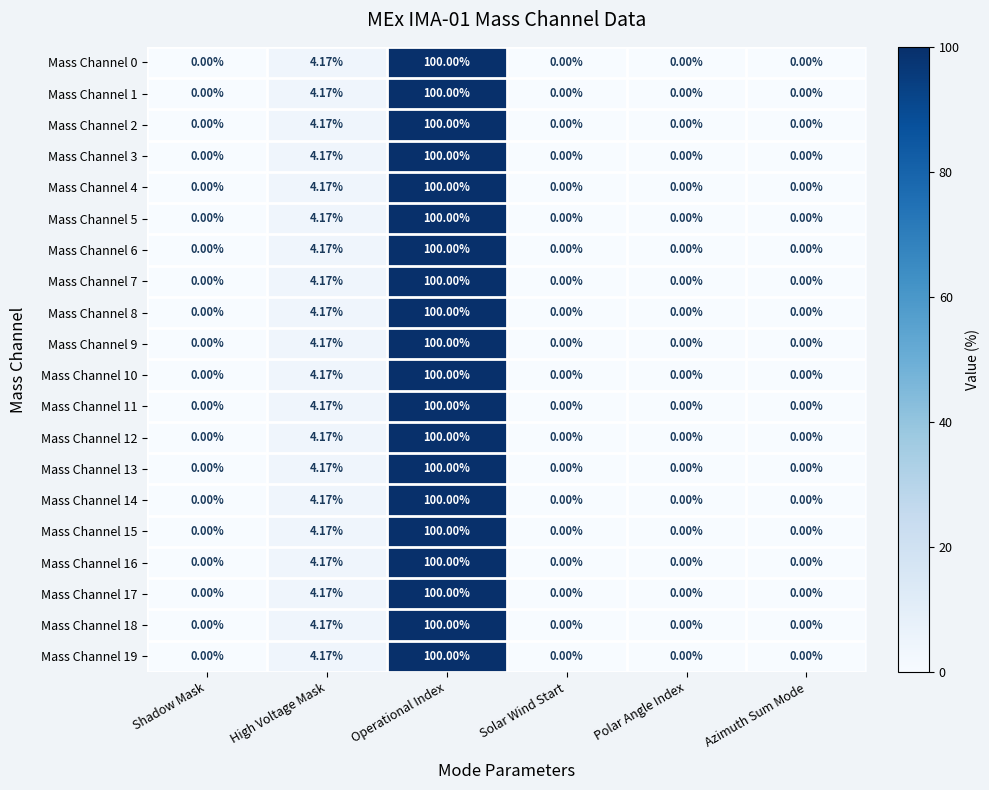

At which label is Mass Channel 17 closest to 50?

High Voltage Mask